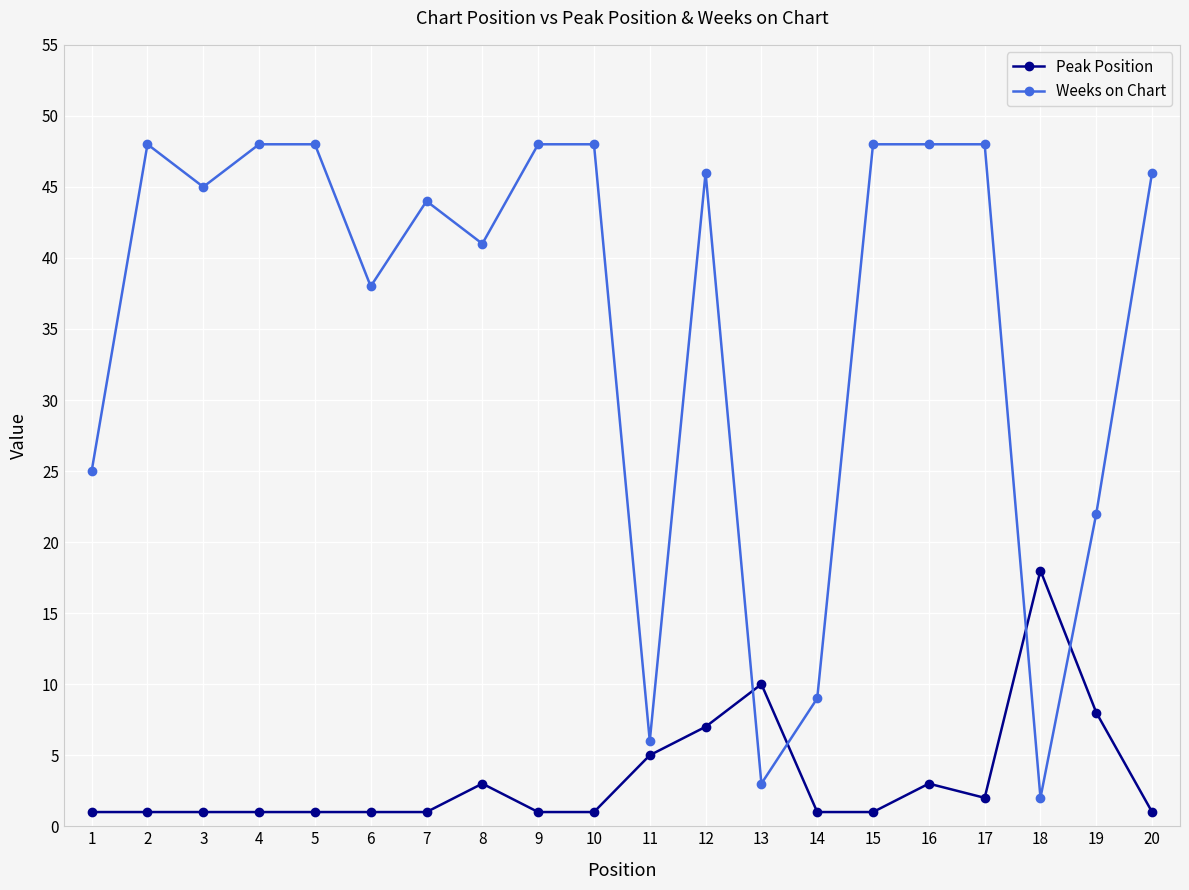

What are all the series names shown in the legend?

Peak Position, Weeks on Chart